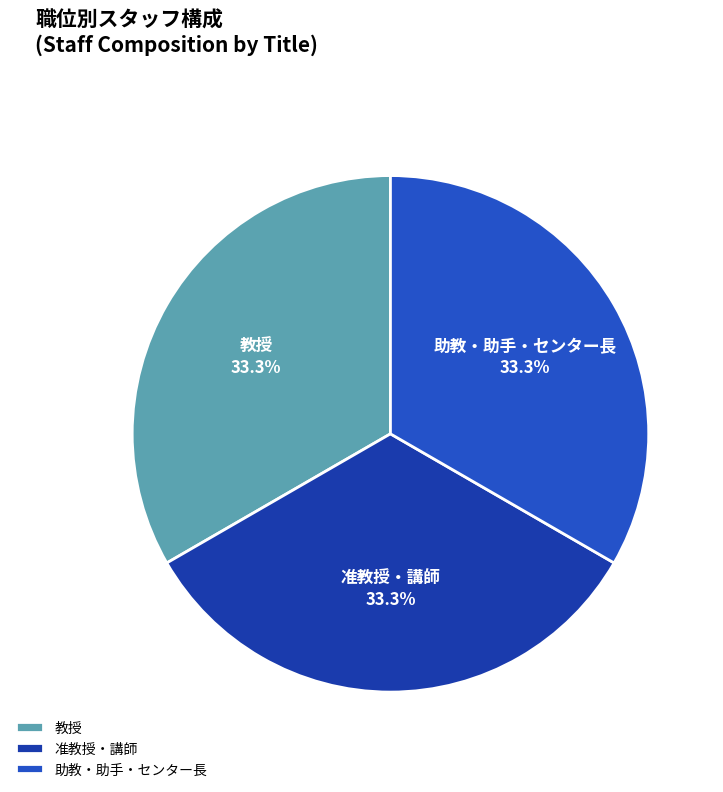

What is the ratio of the value at 教授 to the value at 准教授・講師?

1.0